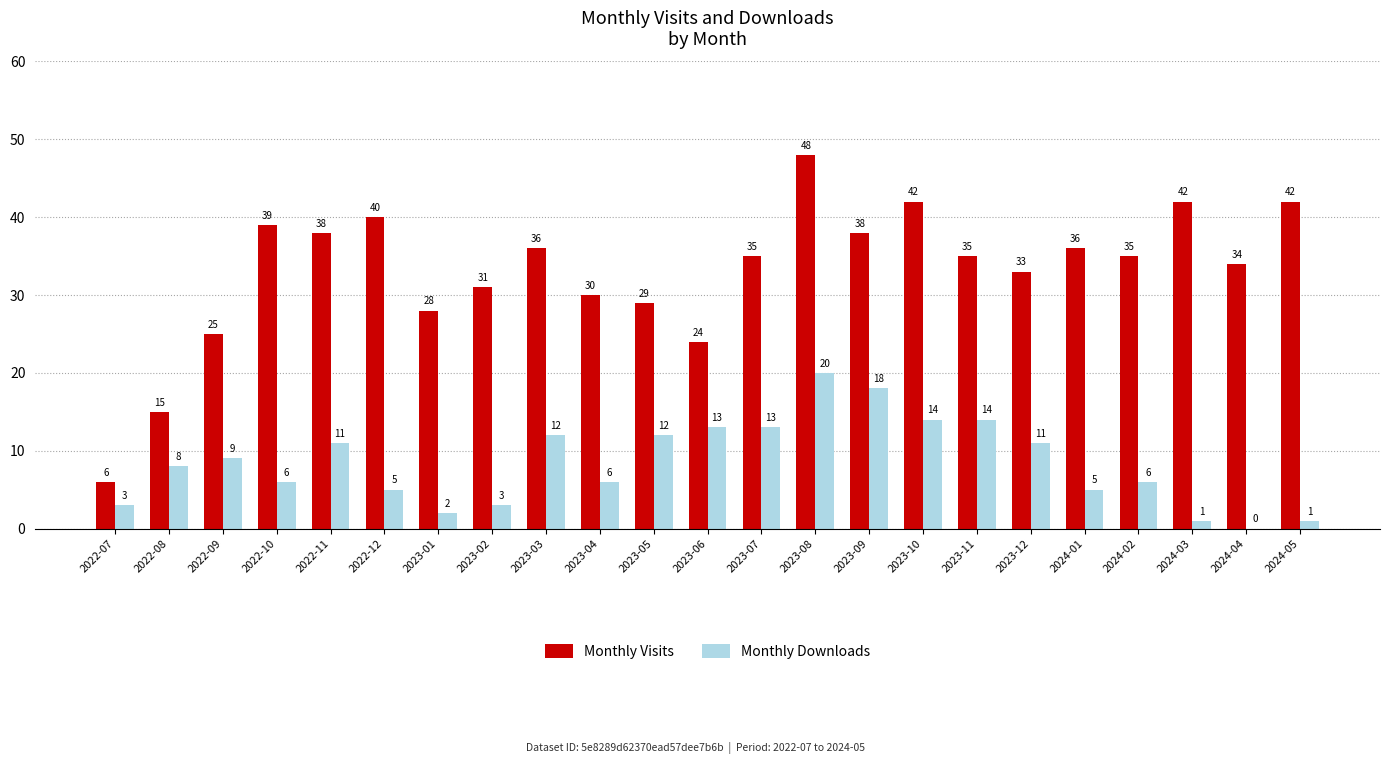

At which category is the sum across all series the highest?

2023-08